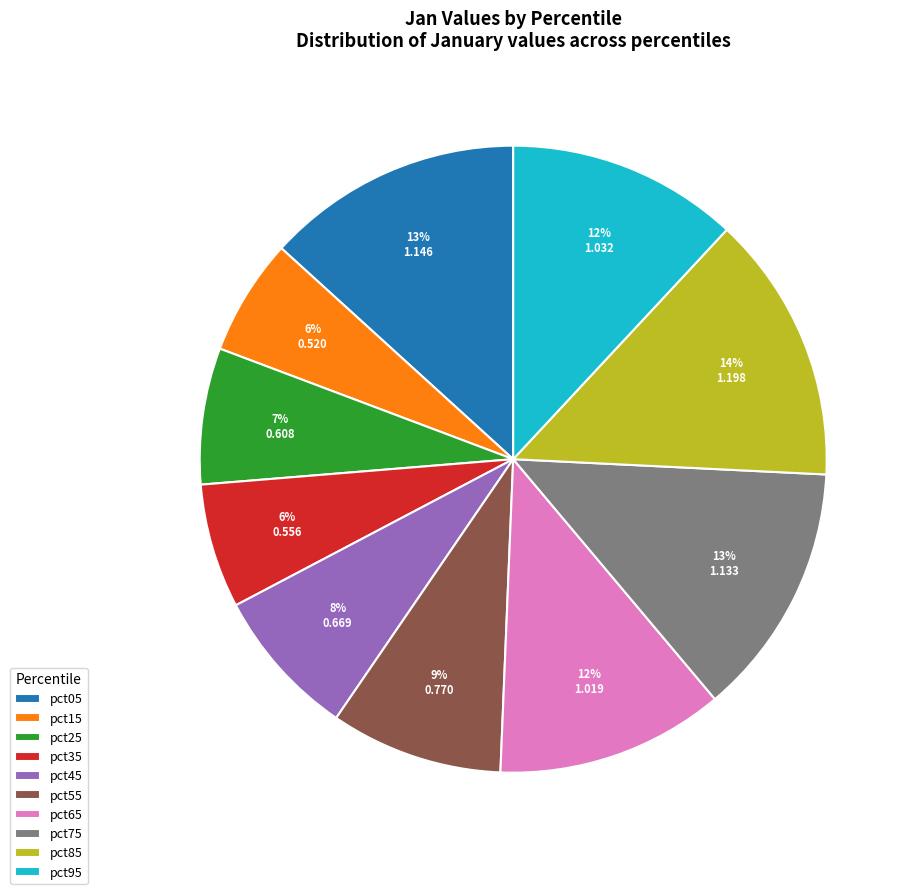

Which category has the biggest portion of the pie?

pct85